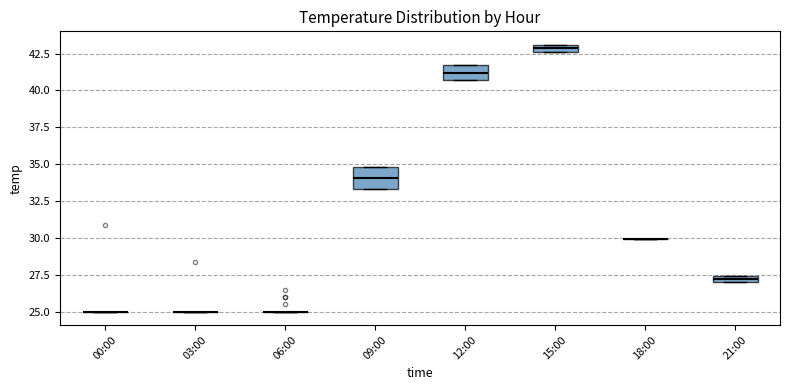

Which box is the tallest, from its lower edge to its upper edge?

09:00